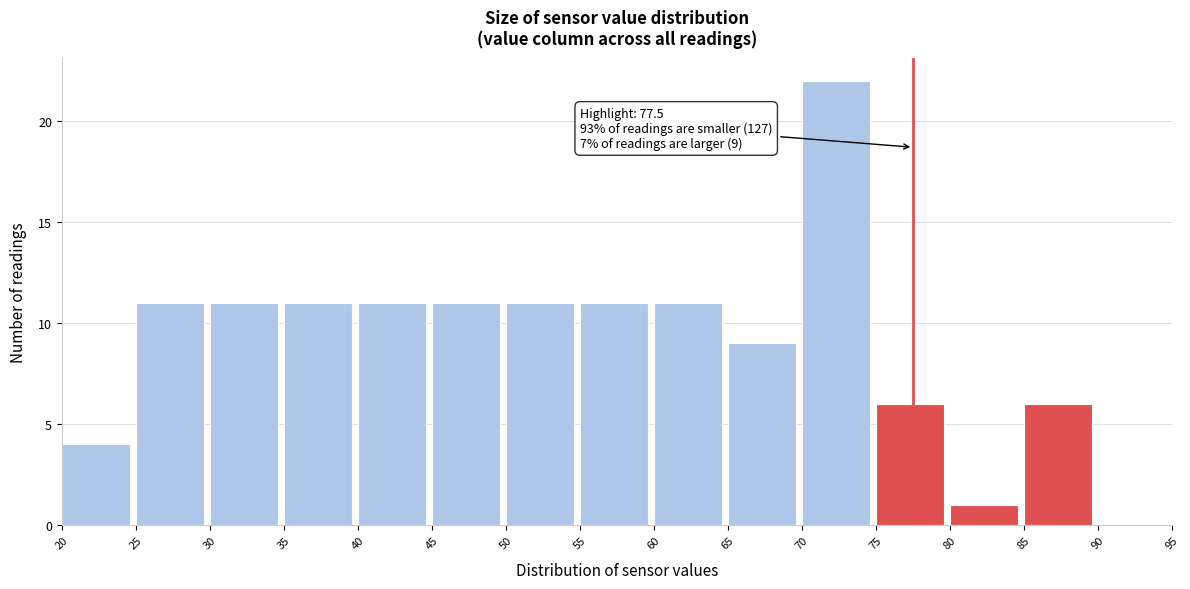

Which range on the x-axis has the tallest bar?

70 to 75